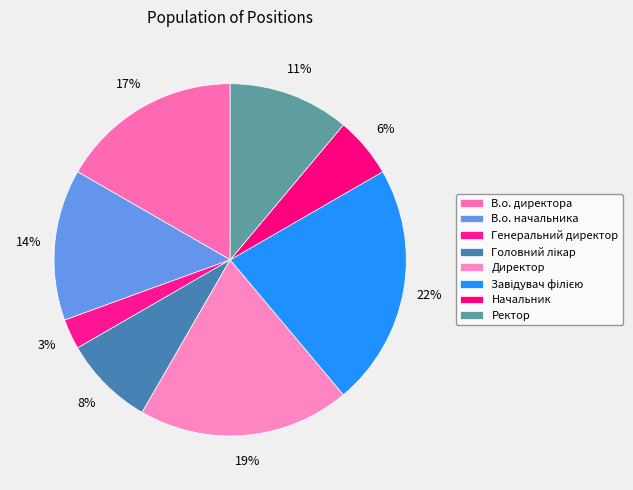

Rank the categories by value from highest to lowest.

Завідувач філією, Директор, В.о. директора, В.о. начальника, Ректор, Головний лікар, Начальник, Генеральний директор